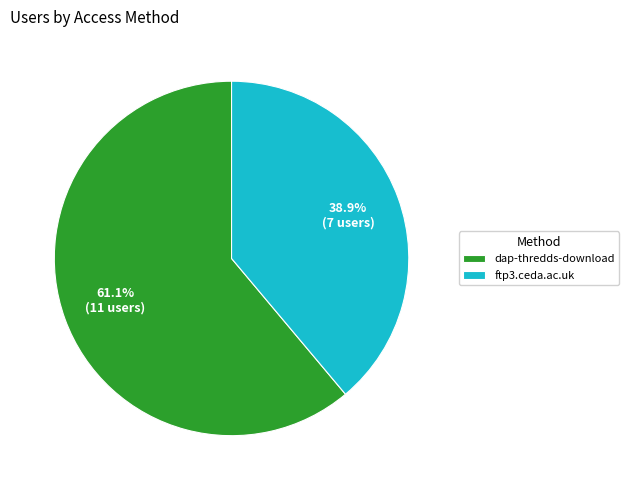

Is dap-thredds-download the majority of the pie?

Yes